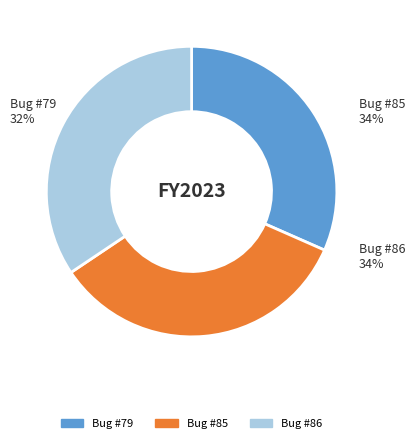

The svn rev 4412 broke neercs sourcetree slice represents 32% of the pie. True or false?

True